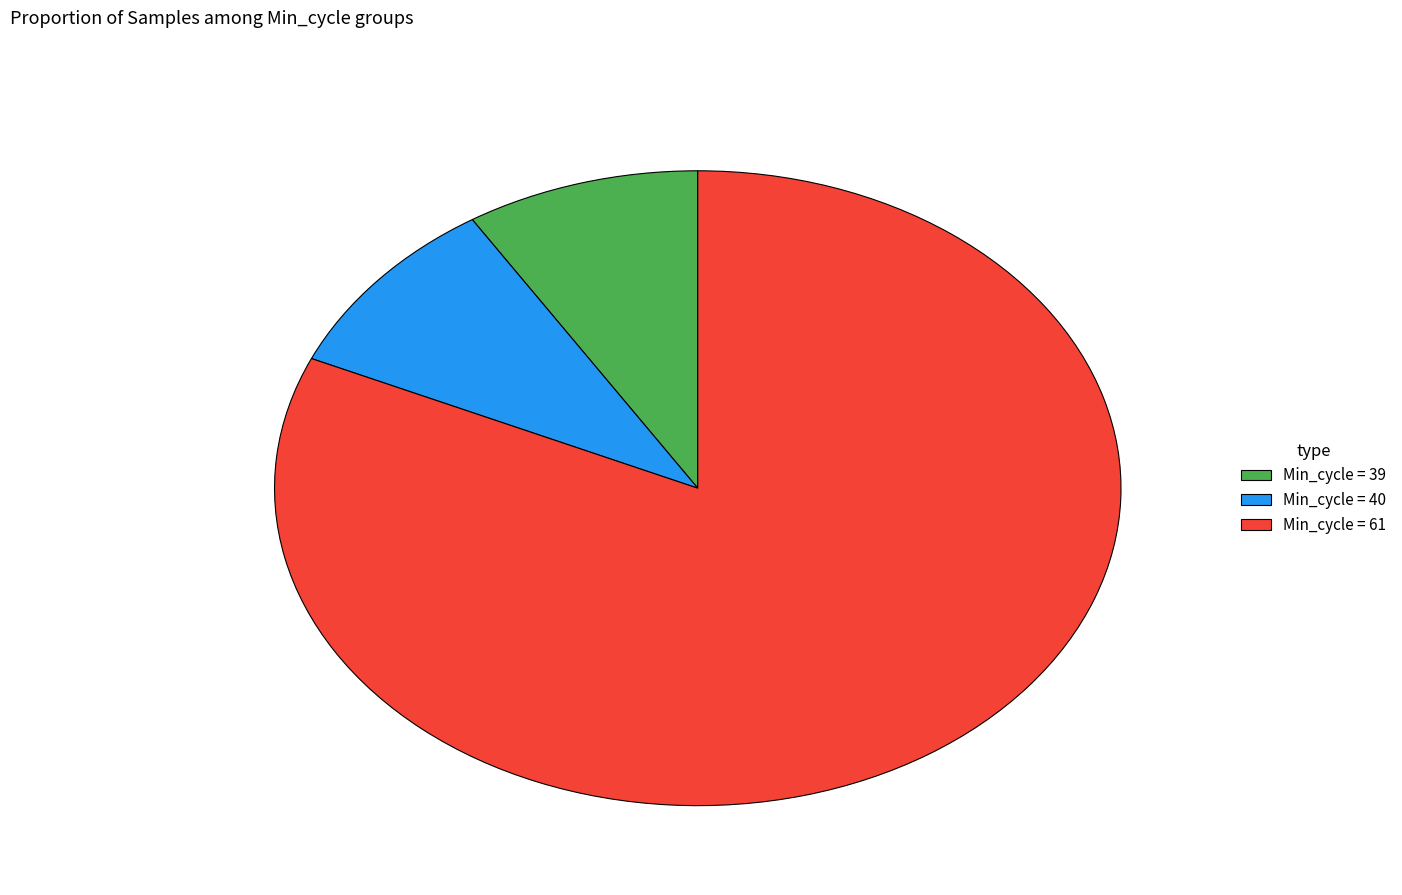

Does any single category account for the majority?

Yes